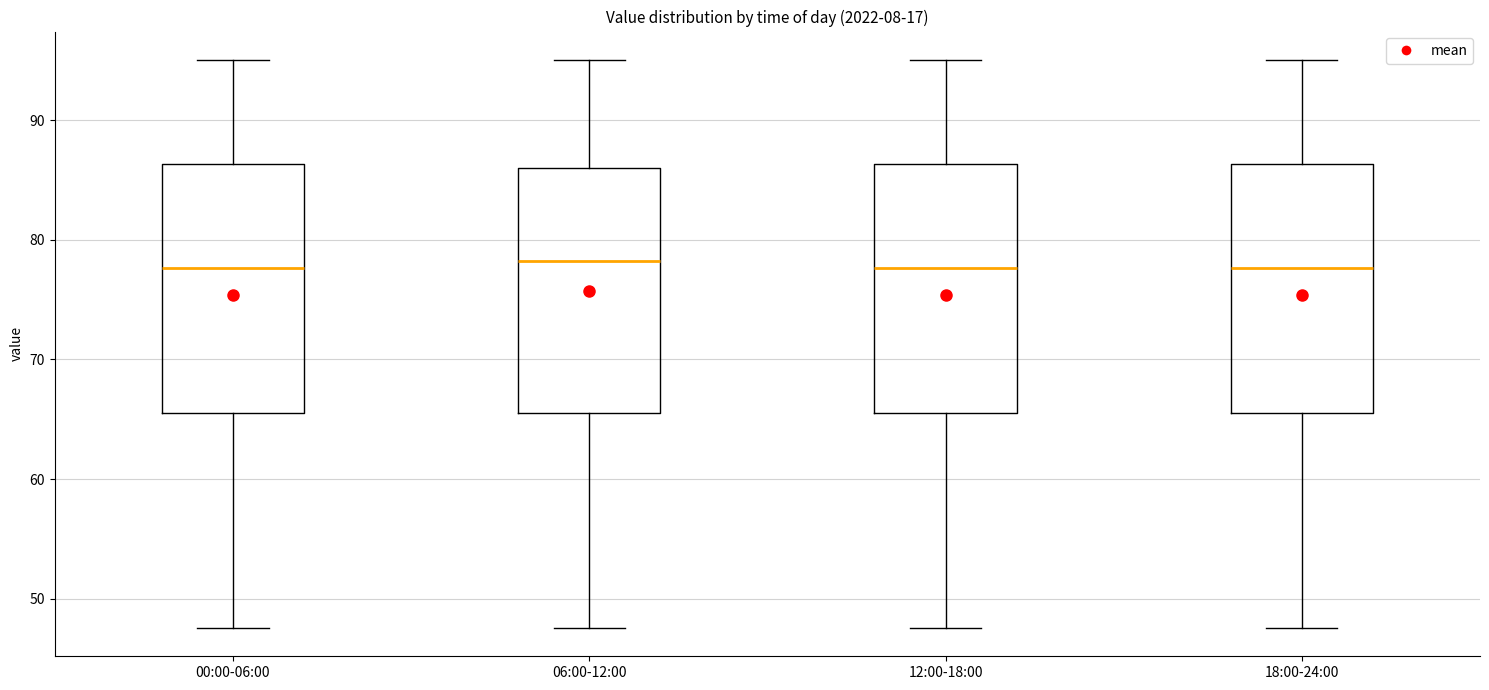

Reading left to right, transcribe this box plot: for each box, give where its median line is, the range the box spans, and where its two whiskers end, as read against the y-axis. The values are not printed on the chart, so give them approximately, as read against the axis.

00:00-06:00: median 78, box 66 to 86, whiskers 48 to 95
06:00-12:00: median 78, box 66 to 86, whiskers 48 to 95
12:00-18:00: median 78, box 66 to 86, whiskers 48 to 95
18:00-24:00: median 78, box 66 to 86, whiskers 48 to 95